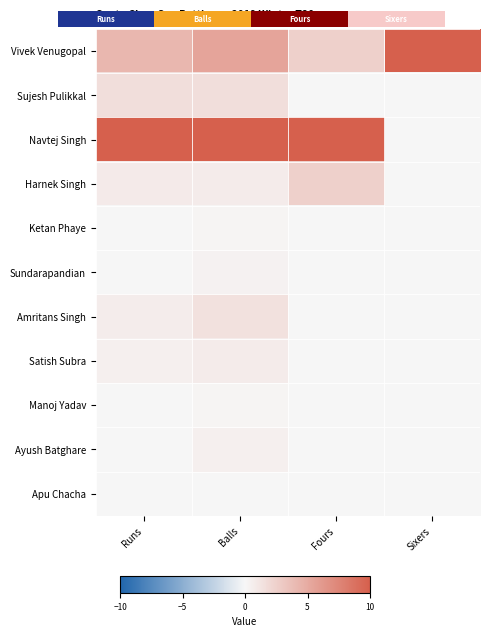

Which series has the largest range (max minus min)?

Navtej Singh